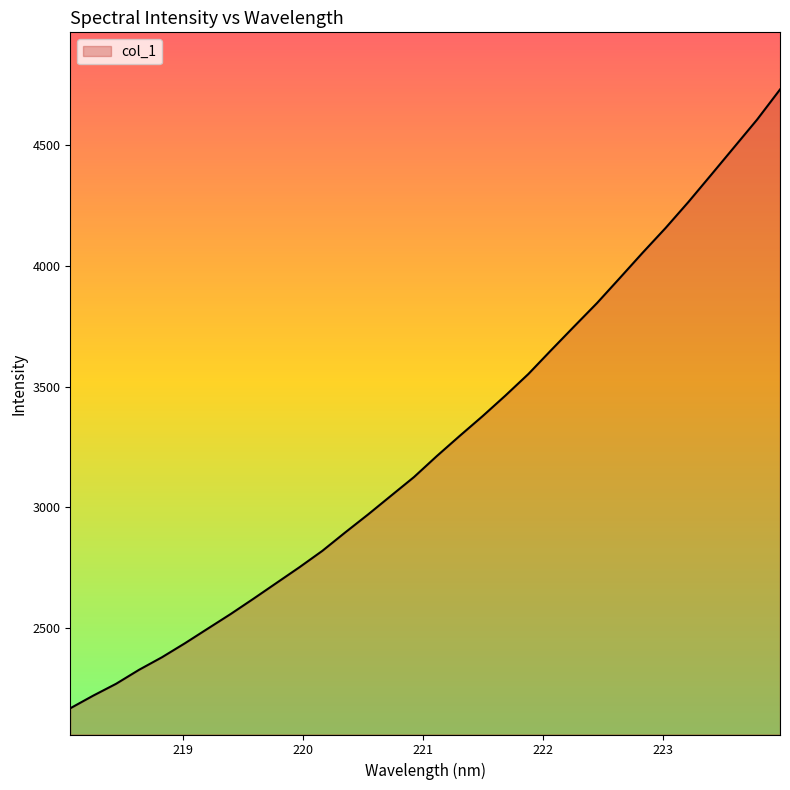

What is the maximum value shown in the chart?

4728.6